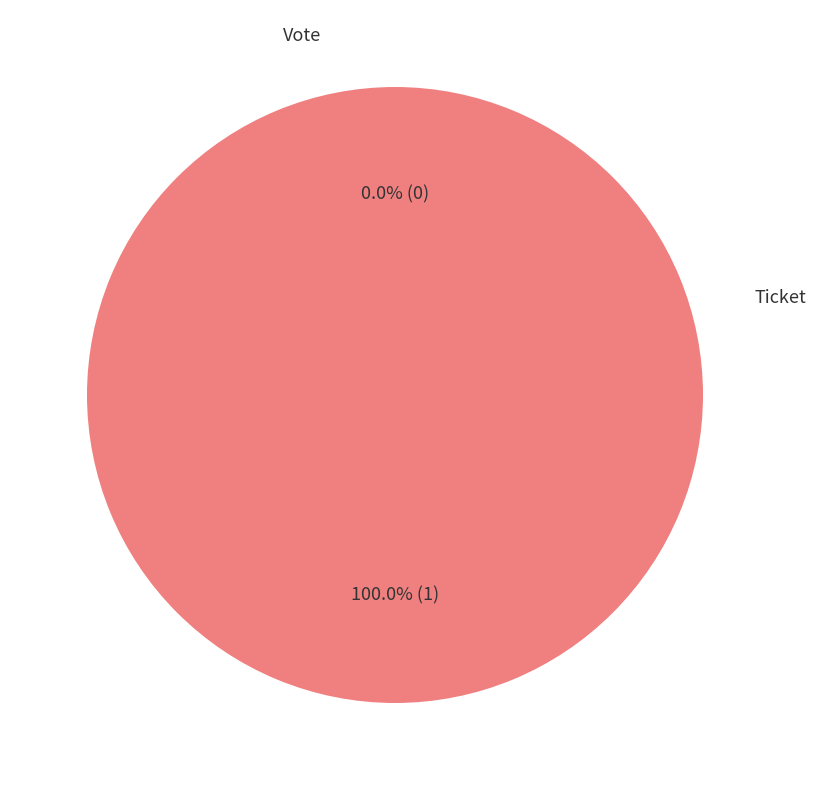

The Vote slice represents 99% of the pie. True or false?

False